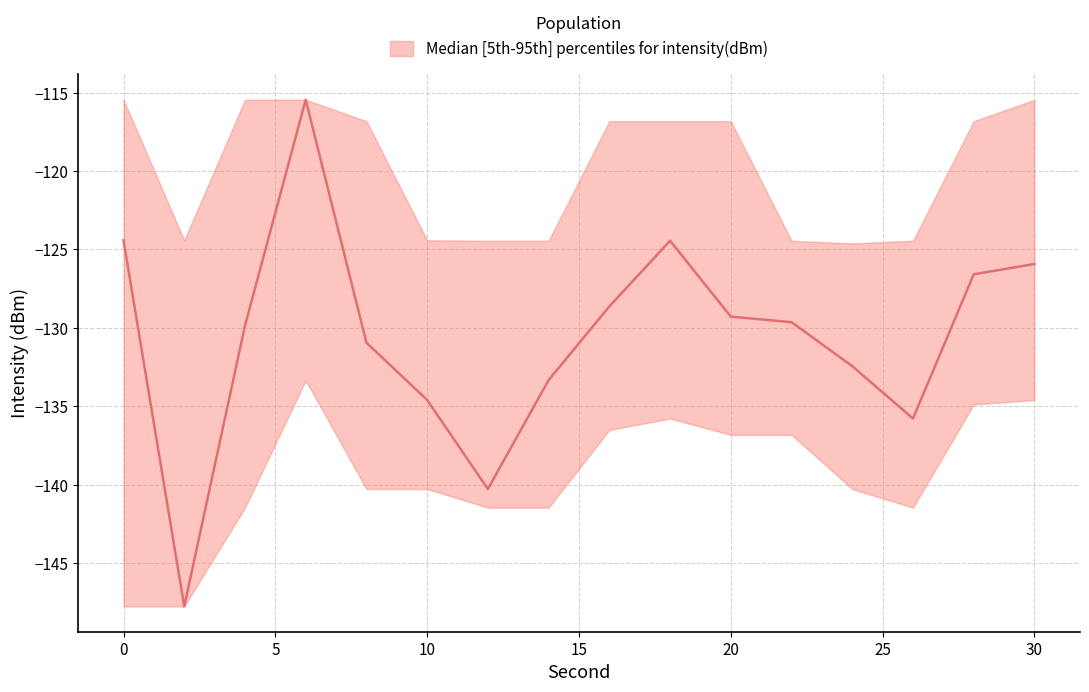

What is the average value of the lower series?

-139.4